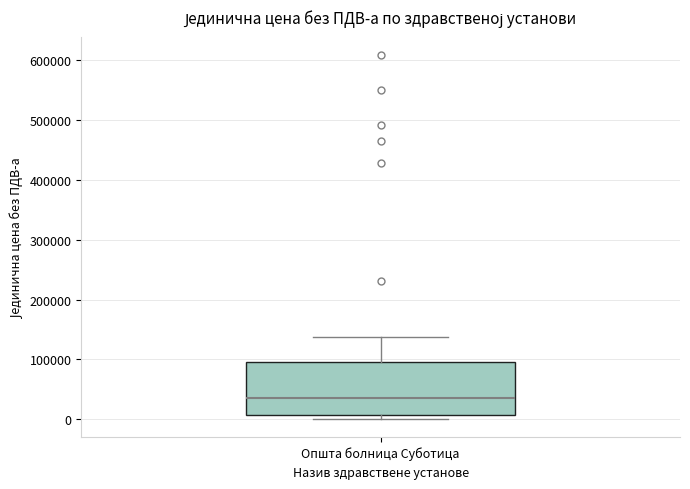

Where is the lower edge of the box for Општа болница Суботица on the y-axis? The values are not printed on the chart, so give them approximately, as read against the axis.

10000